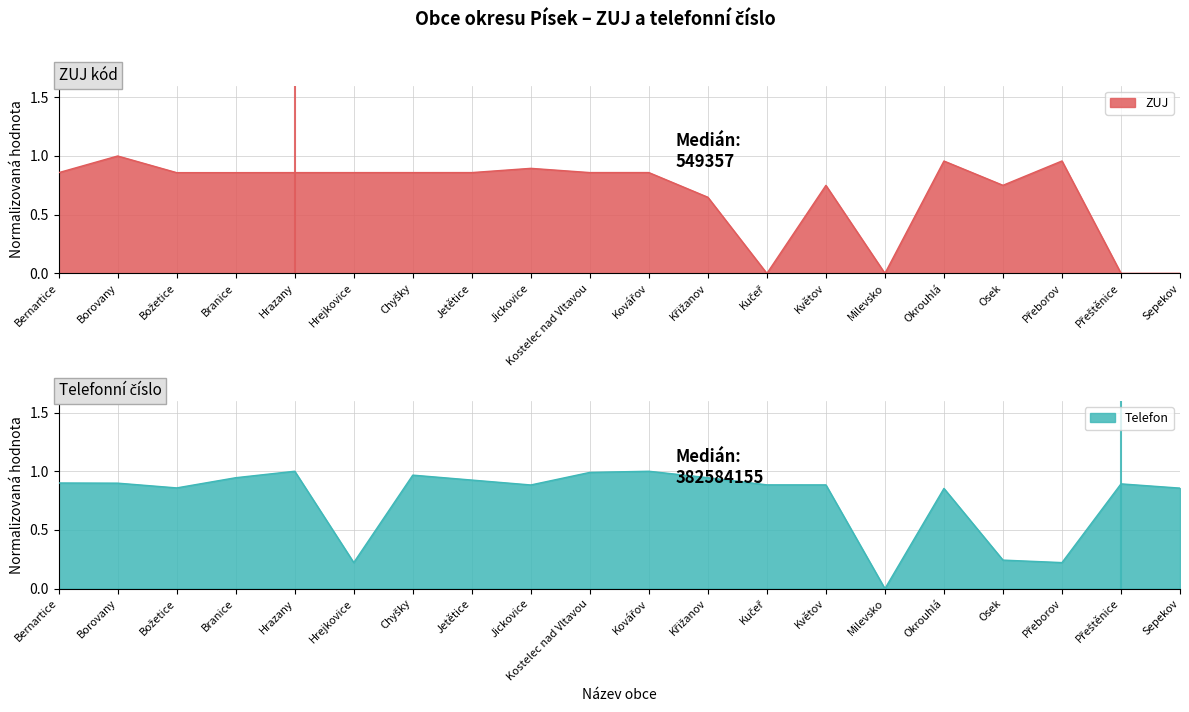

What is the label of the 9th point from the right?

Křižanov